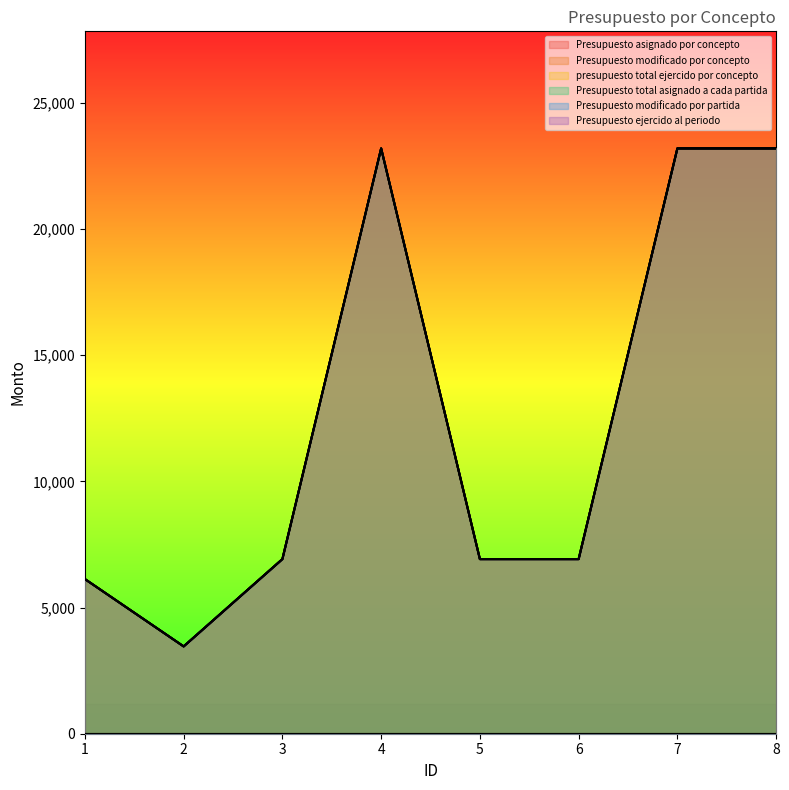

Which series has the widest spread of values?

Presupuesto asignado por concepto